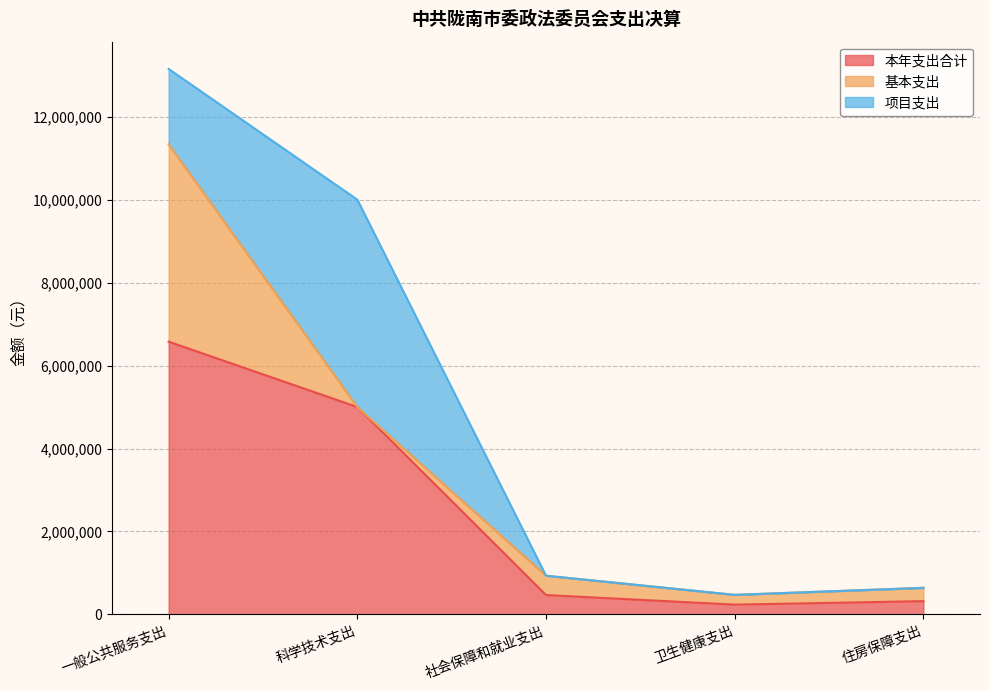

What is the average value of the 项目支出 series?

1363386.9